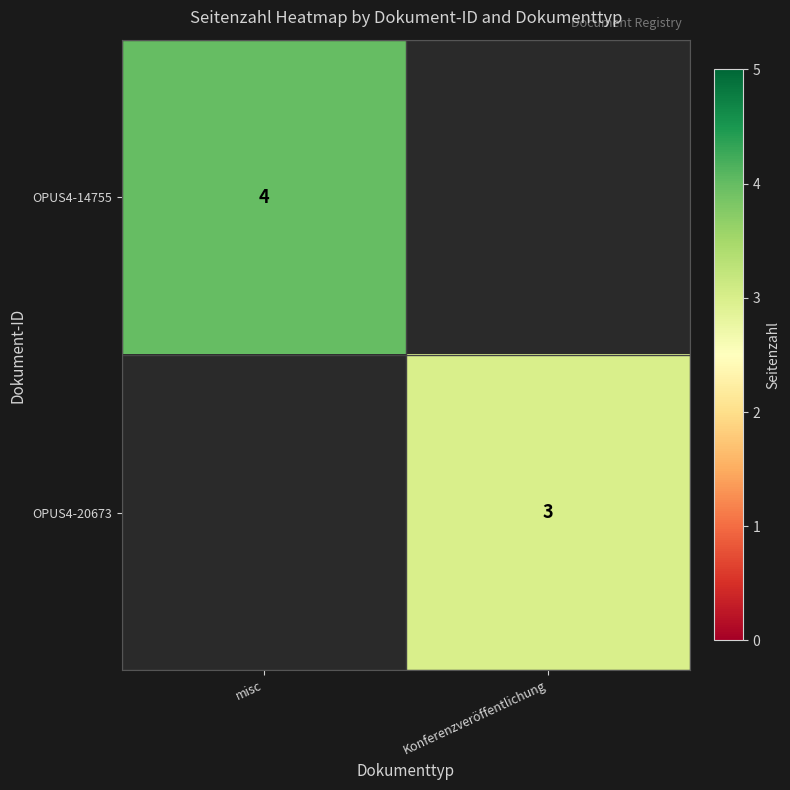

The value of OPUS4-14755 at misc is 4. True or false?

True